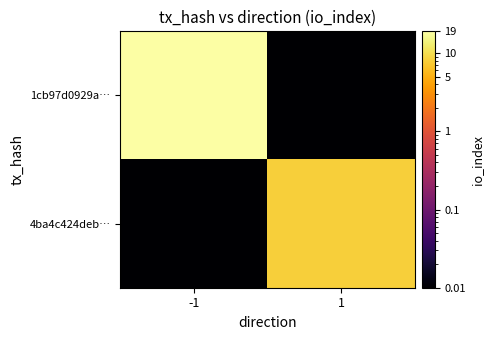

Reading left to right, transcribe all the data shown in this chart.

1cb97d0929a…: -1=19.0	1=0.0
4ba4c424deb…: -1=0.0	1=8.0